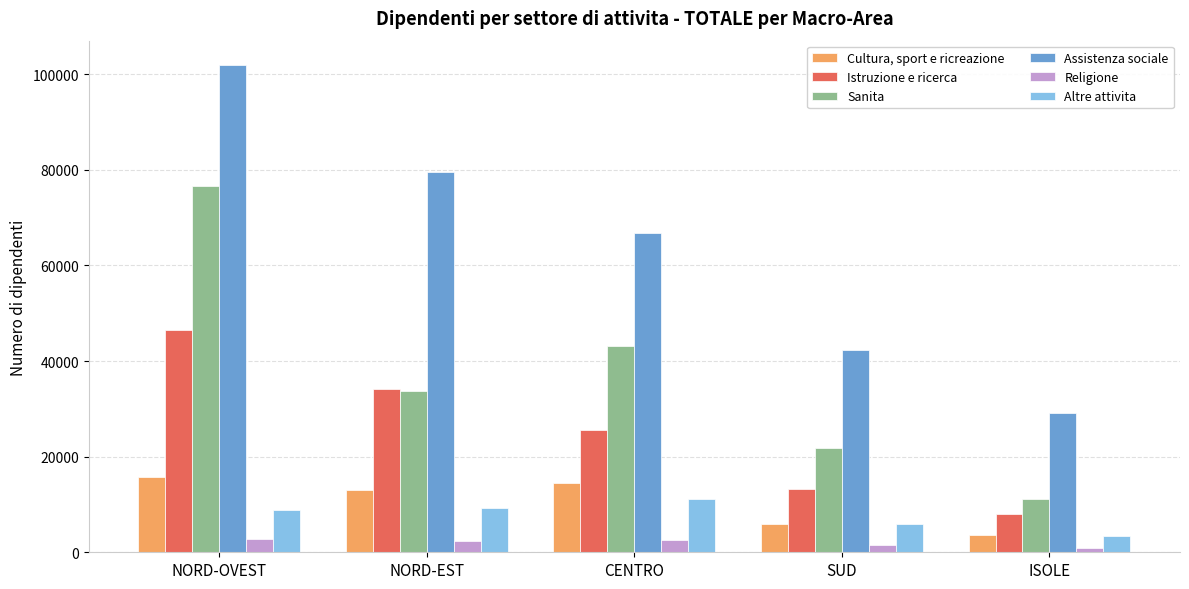

Count the number of data series in this chart.

6